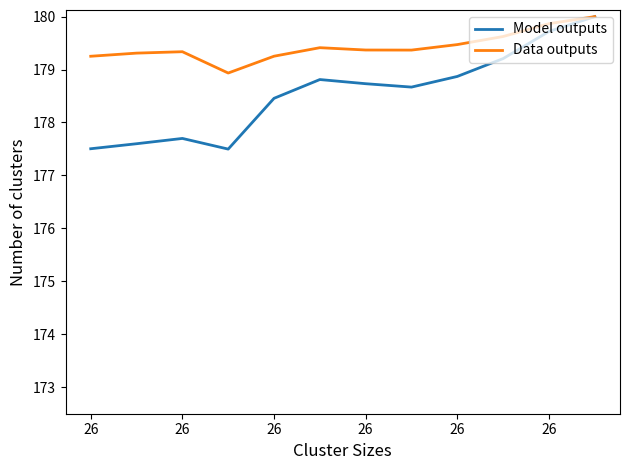

Which series has the widest spread of values?

Model outputs